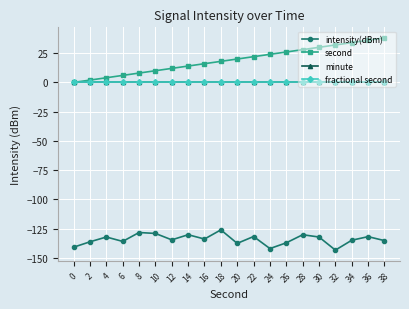

Is this an area chart (filled region under the line)?

No